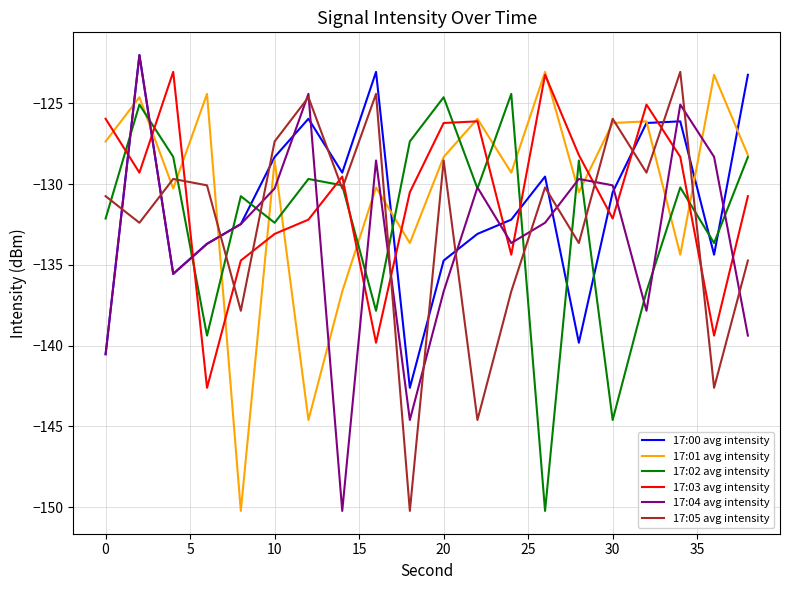

What is the maximum value for 17:01 avg intensity?

-123.1